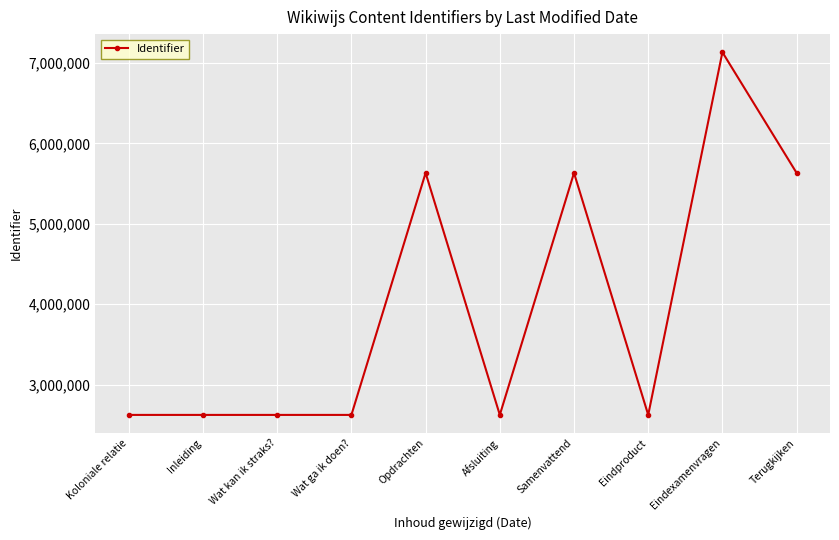

What is the difference between the maximum and minimum values?

4511043